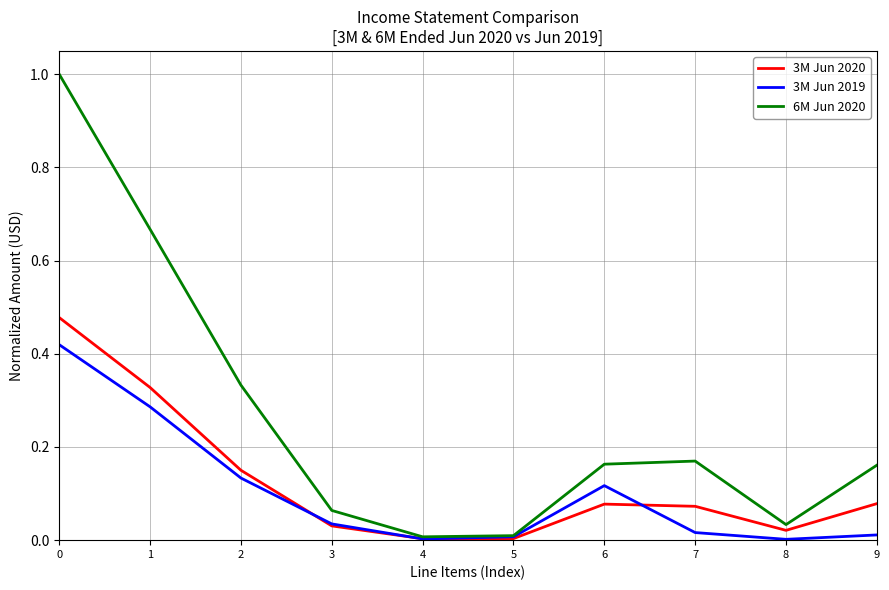

The 6M Jun 2020 series shows 0.5 at 2. True or false?

False